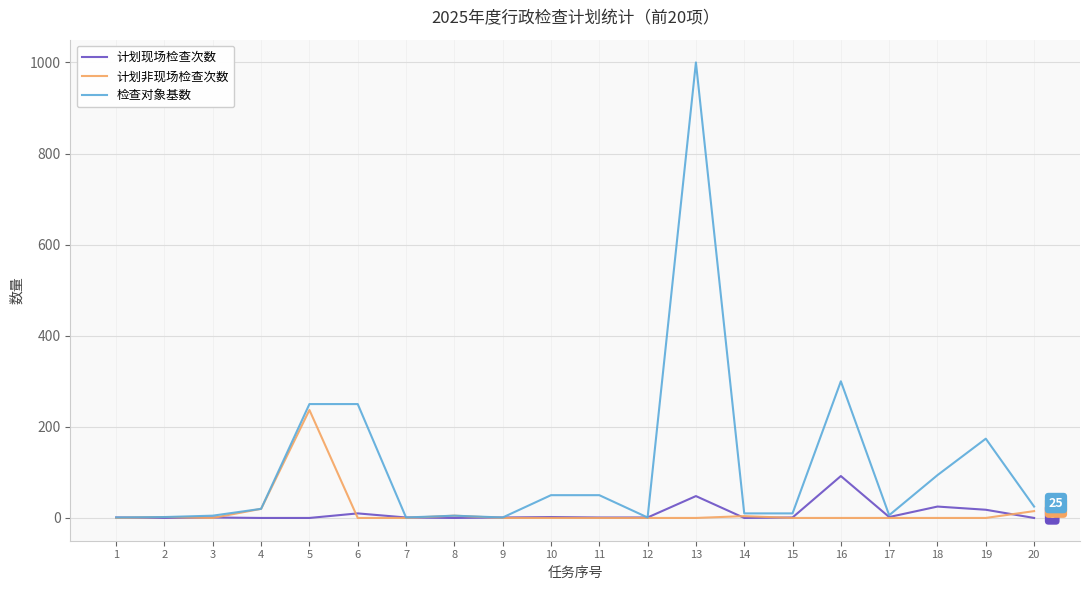

Which series has the largest range (max minus min)?

检查对象基数